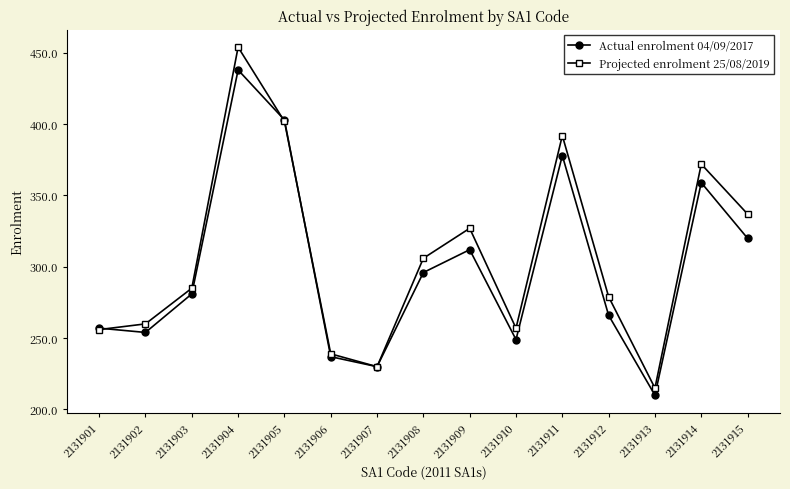

What is the difference between the second highest and second lowest values in the Actual enrolment 04/09/2017 series?

173